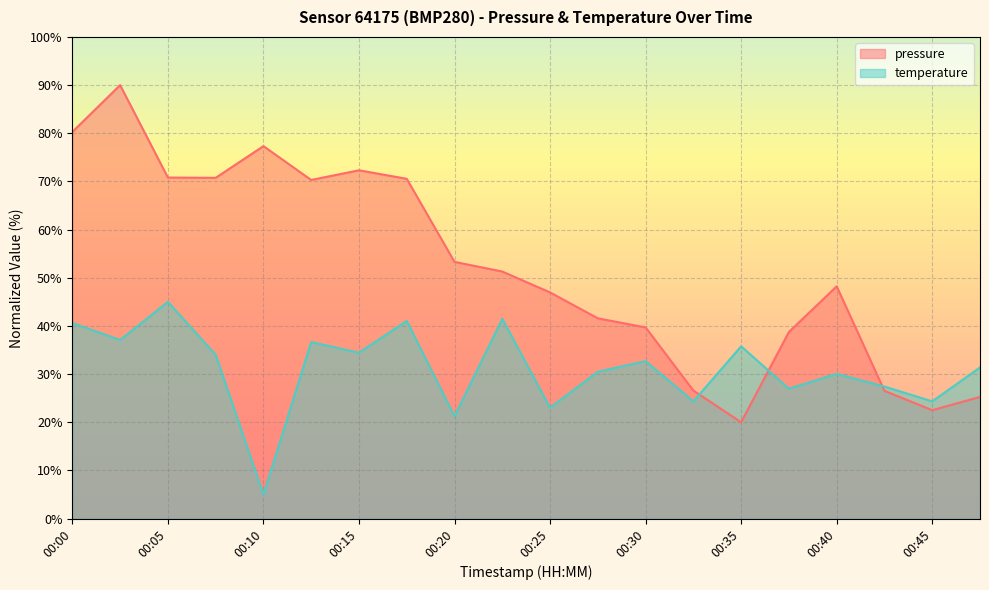

Rank the series by their average value, from highest to lowest.

pressure, temperature